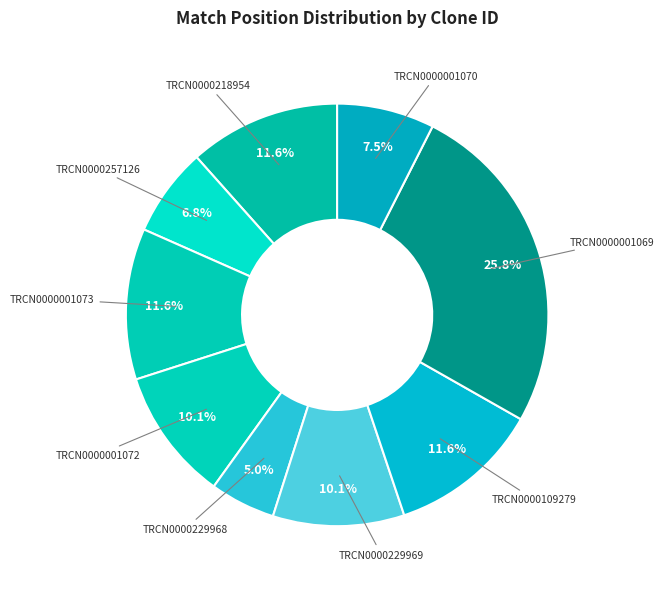

Rank the categories by value from lowest to highest.

TRCN0000229968, TRCN0000257126, TRCN0000001070, TRCN0000229969, TRCN0000001072, TRCN0000001073, TRCN0000218954, TRCN0000109279, TRCN0000001069